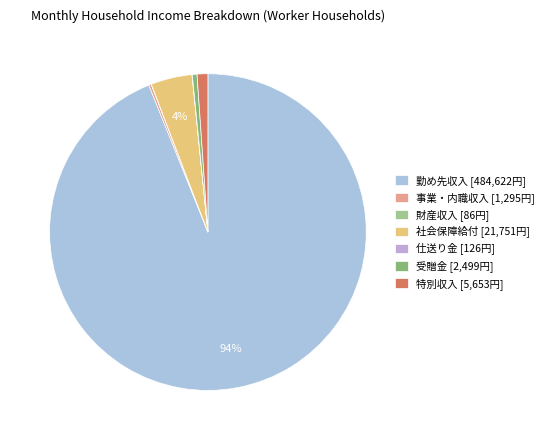

To the nearest percent, what portion does 特別収入 represent?

1%